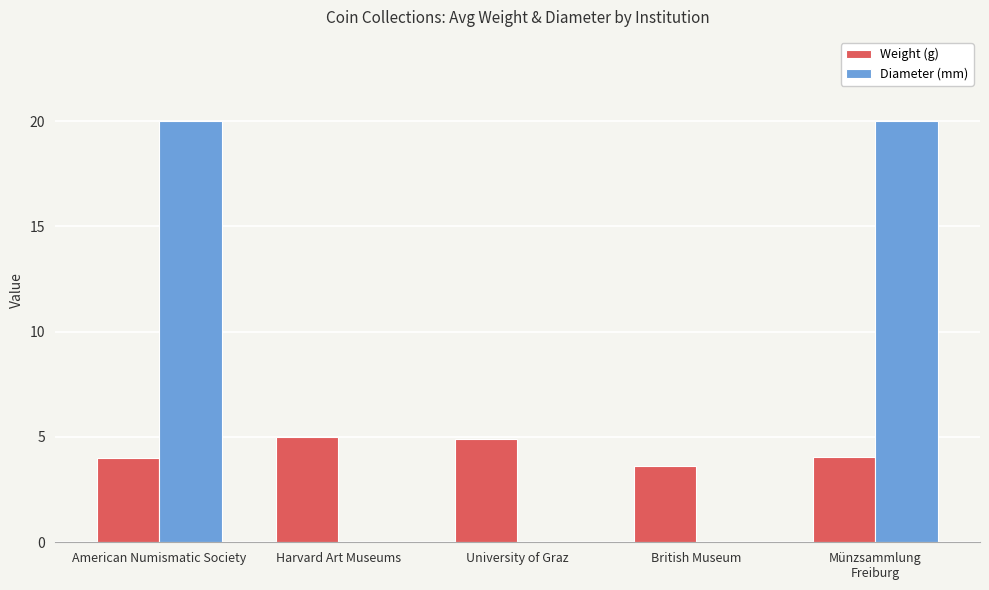

Between American Numismatic Society and Harvard Art Museums, which series saw the biggest shift?

Diameter (mm)